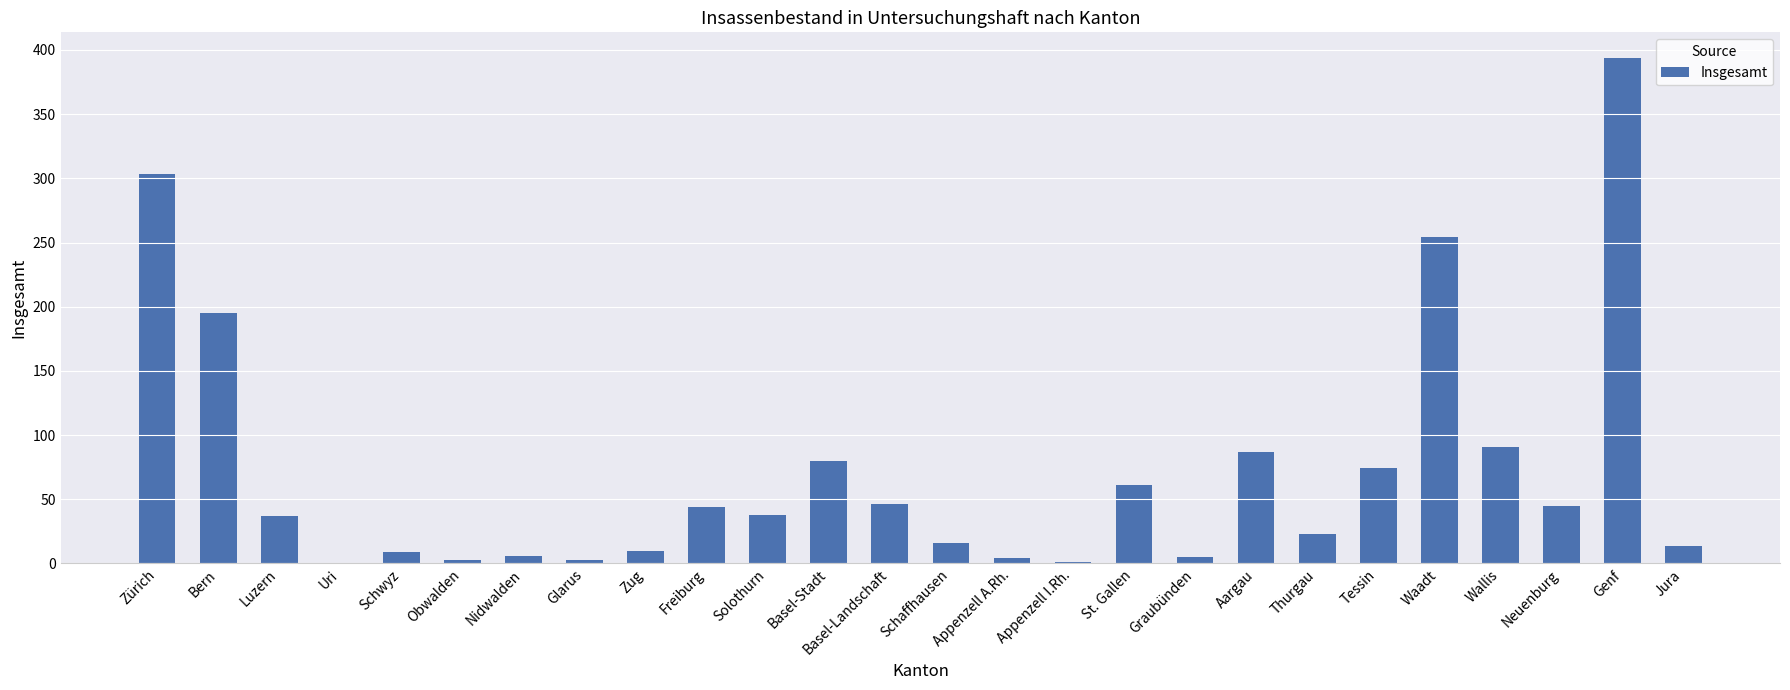

What is the average value?

71